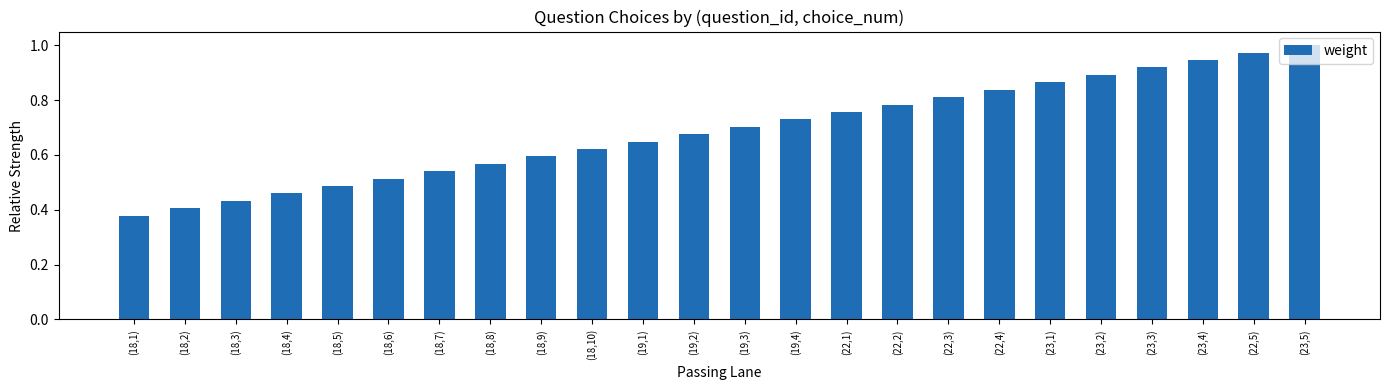

List the labels in order of value, smallest first.

(18,1), (18,2), (18,3), (18,4), (18,5), (18,6), (18,7), (18,8), (18,9), (18,10), (19,1), (19,2), (19,3), (19,4), (22,1), (22,2), (22,3), (22,4), (23,1), (23,2), (23,3), (23,4), (22,5), (23,5)